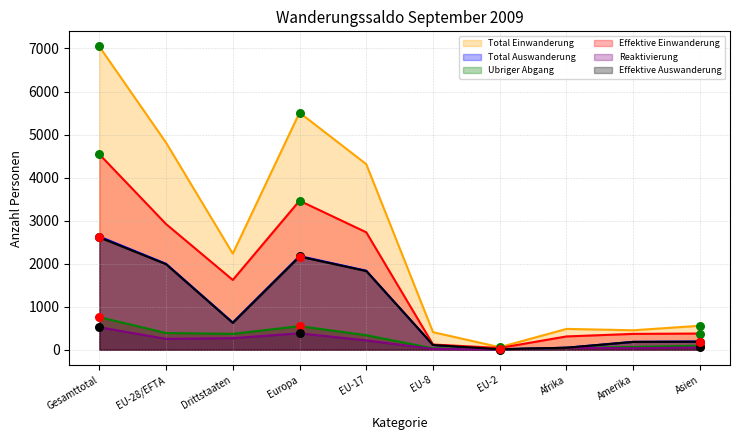

At which category is the sum across all series the highest?

Gesamttotal